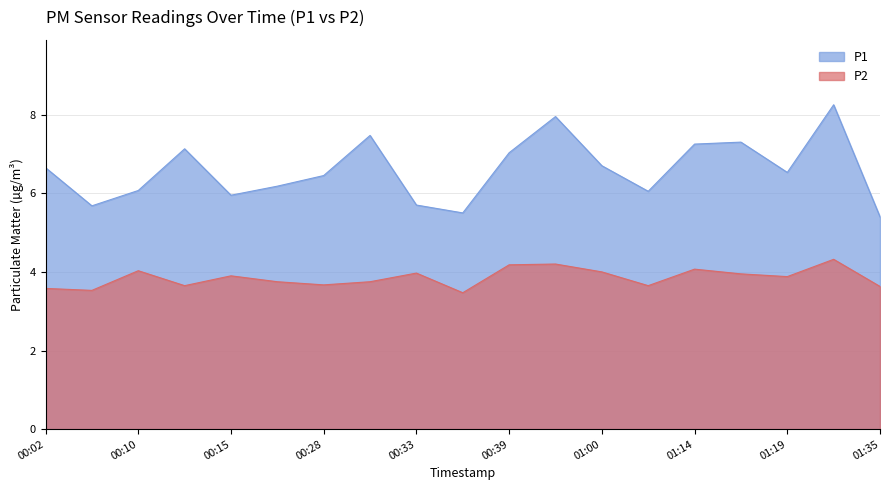

Where is the first local maximum for P1?

00:13